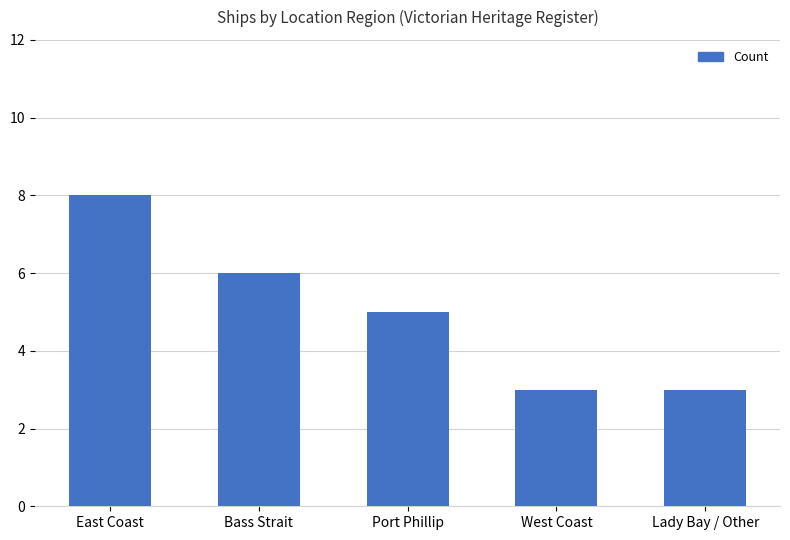

Between West Coast and East Coast, which is larger?

East Coast